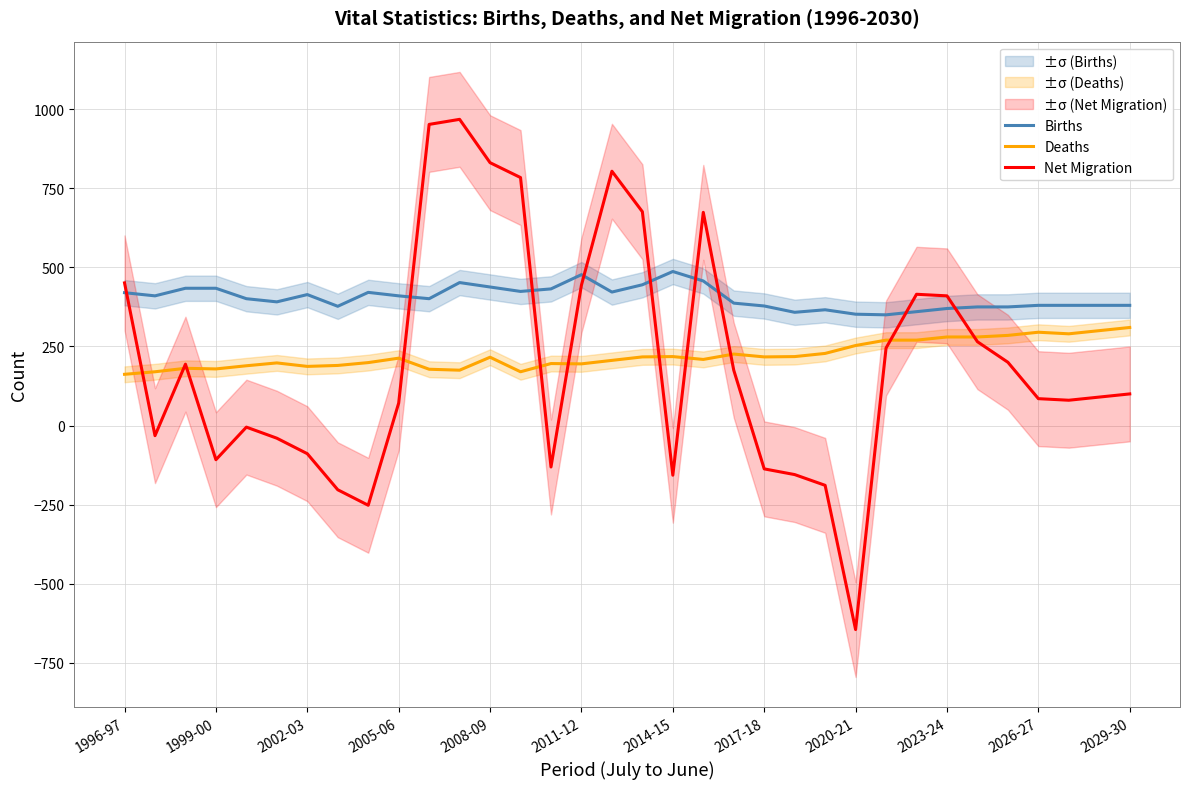

What is the highest value of the Births series?

487